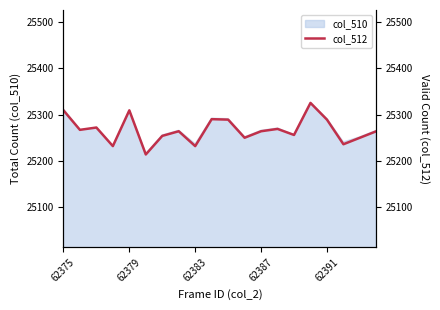

How many values exceed 25264?

9